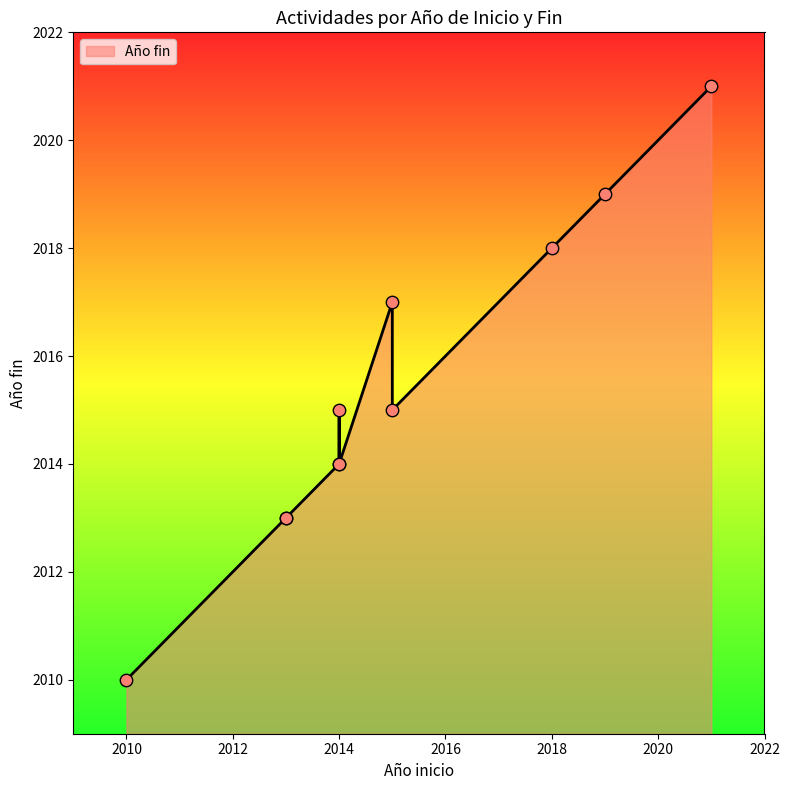

What is the ratio of the value at 2014 to the value at 2013?

1.0